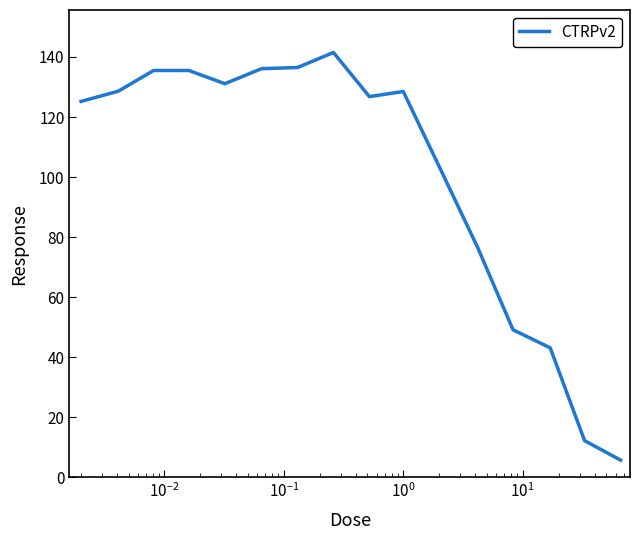

What is the smallest value displayed?

5.7